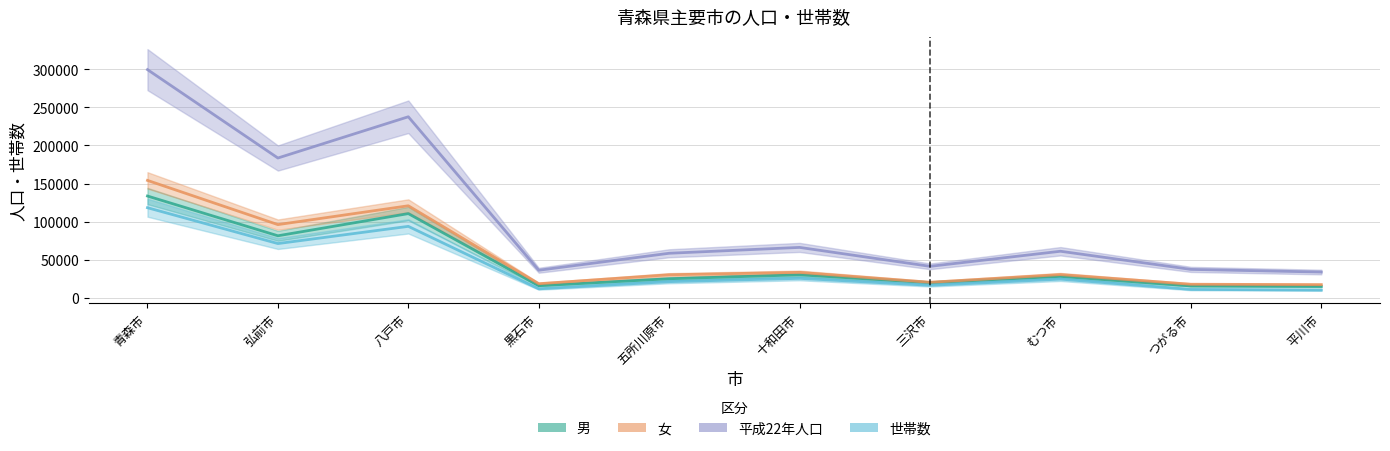

Reading left to right, what are all the values shown in this chart?

男: 133560	81367	110493	15834	24979	30084	19852	28057	15547	14876
女: 154088	96044	120764	18450	30202	33345	20344	30436	17769	17230
平成22年人口: 299520	183473	237615	36132	58421	66110	41258	61066	37243	33764
世帯数: 118234	71152	93750	11770	21143	25487	16367	24475	10984	10129